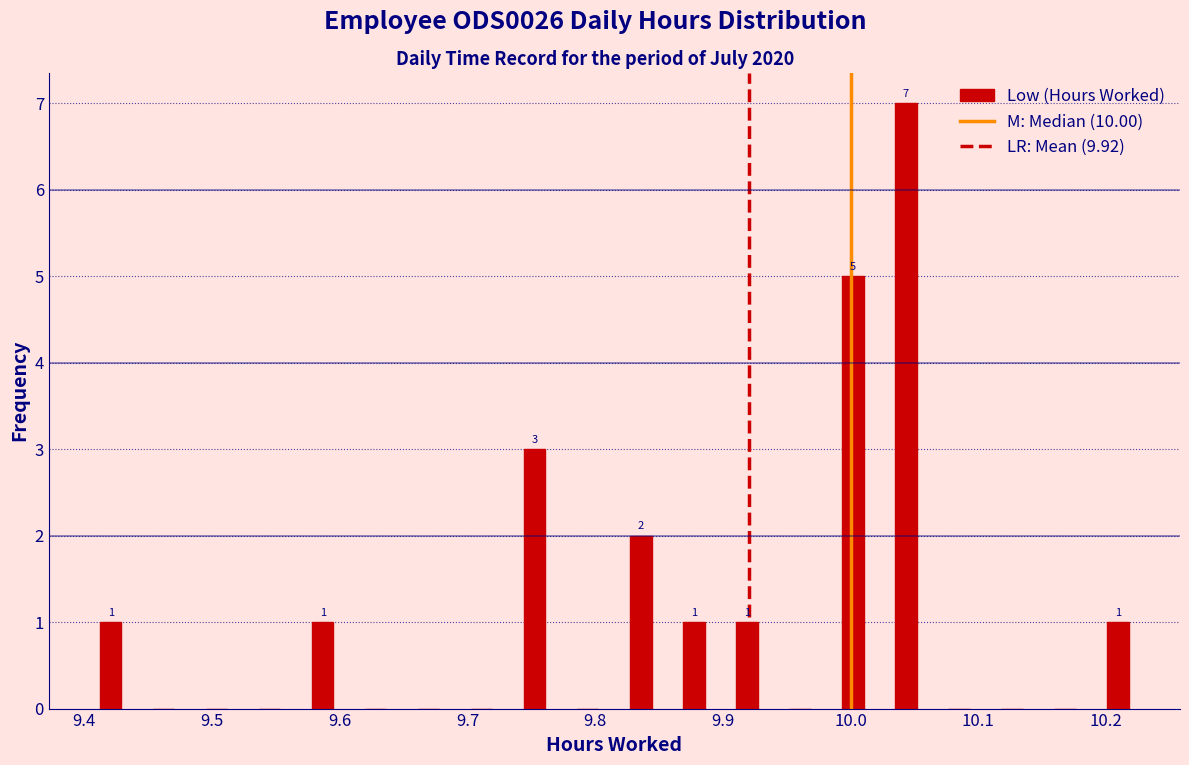

Over which range of the x-axis is the bar tallest?

10.02 to 10.06